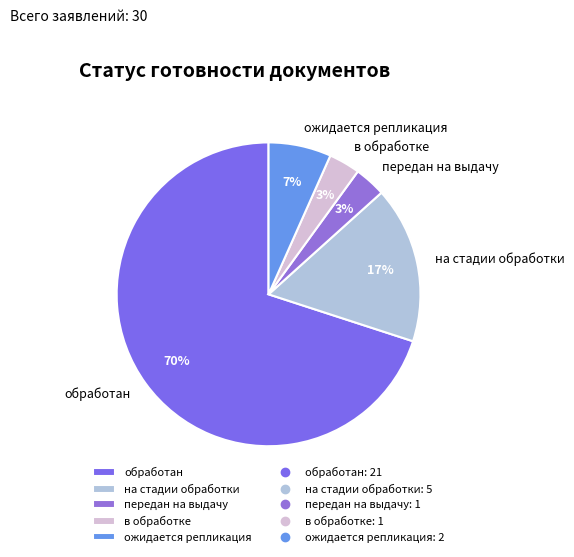

Which slice is the largest?

обработан